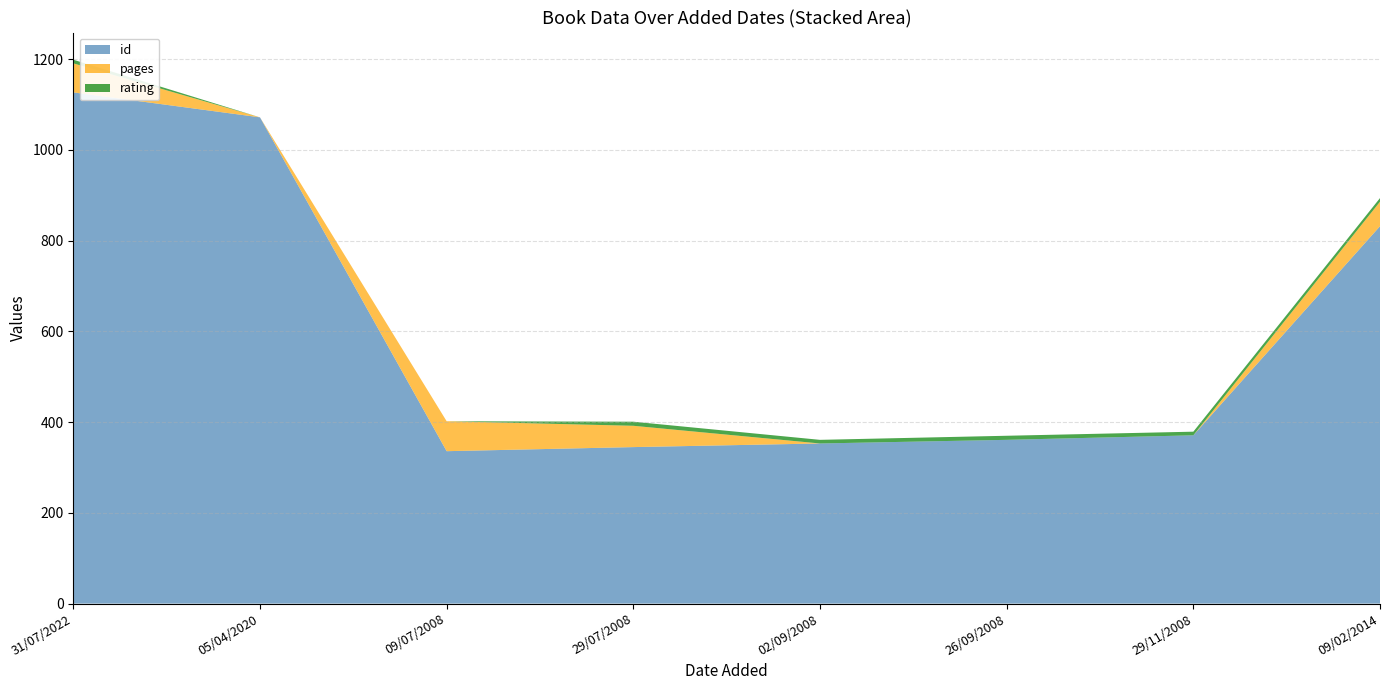

Reading left to right, what are all the values shown in this chart?

id: 1127	1072	336	345	353	361	371	832
pages: 64	0	66	47	0	0	0	54
rating: 8	0	0	9	8	9	8	8